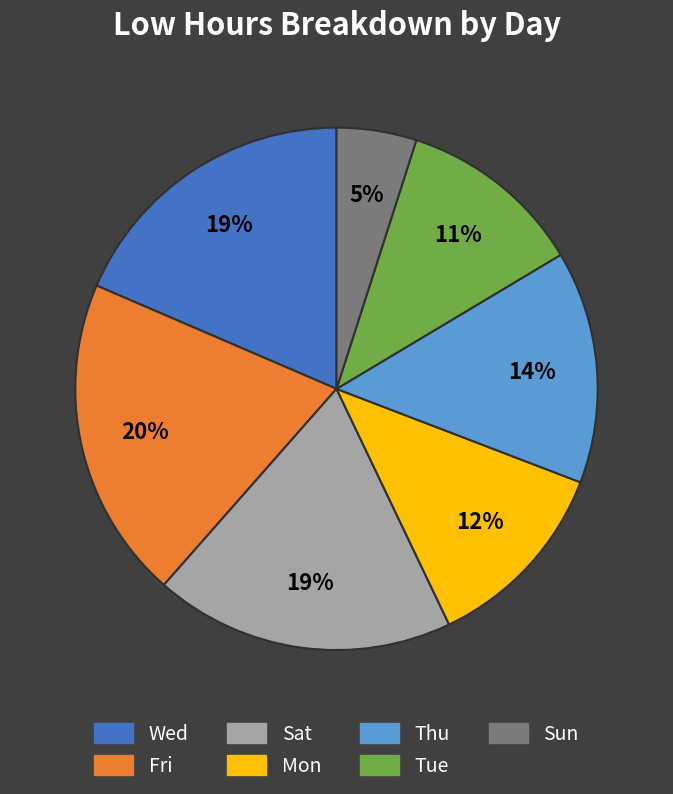

Does any single category account for the majority?

No